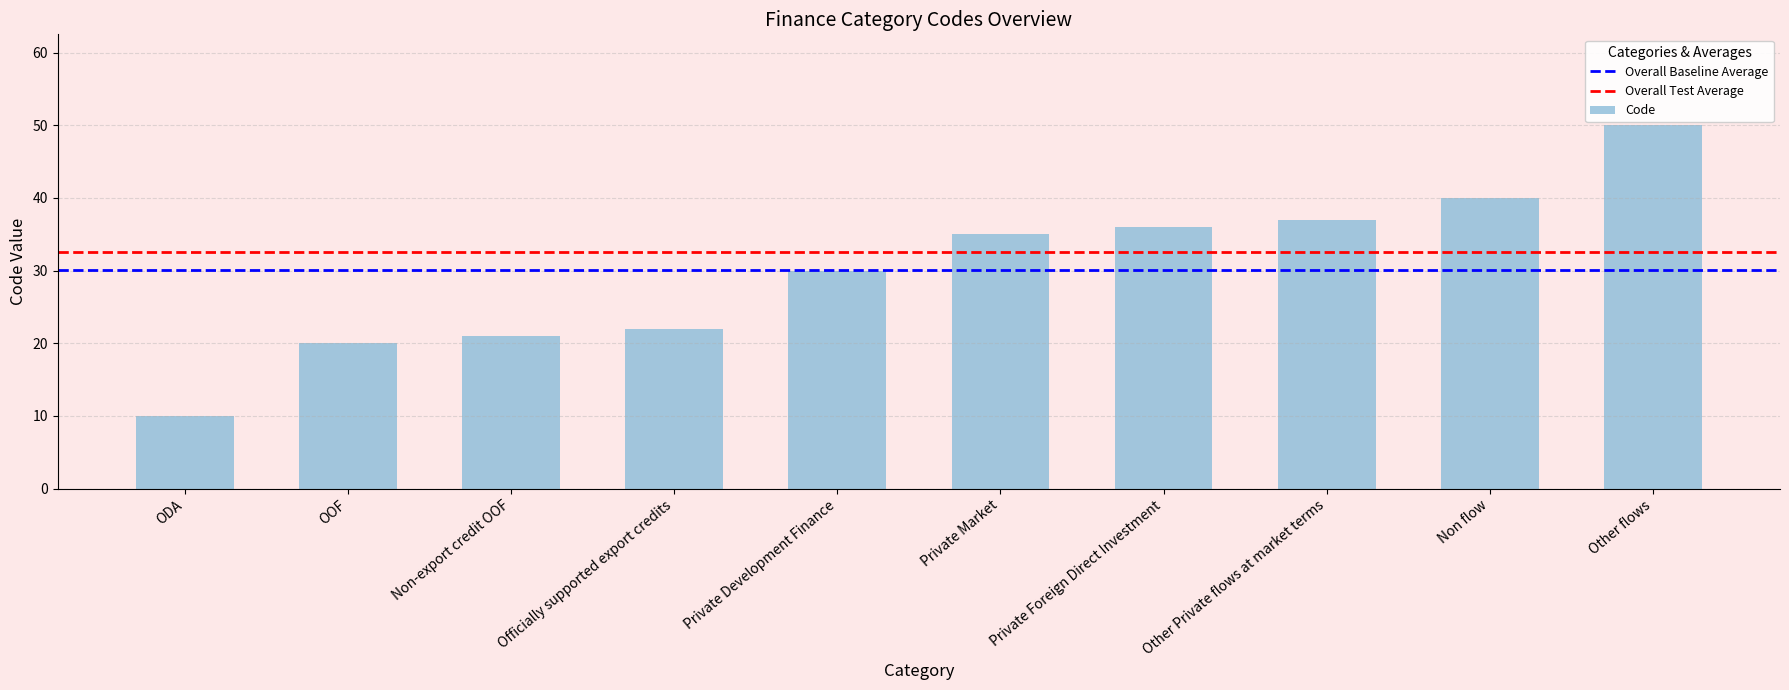

What is the change in value from OOF to Other Private flows at market terms?

+17